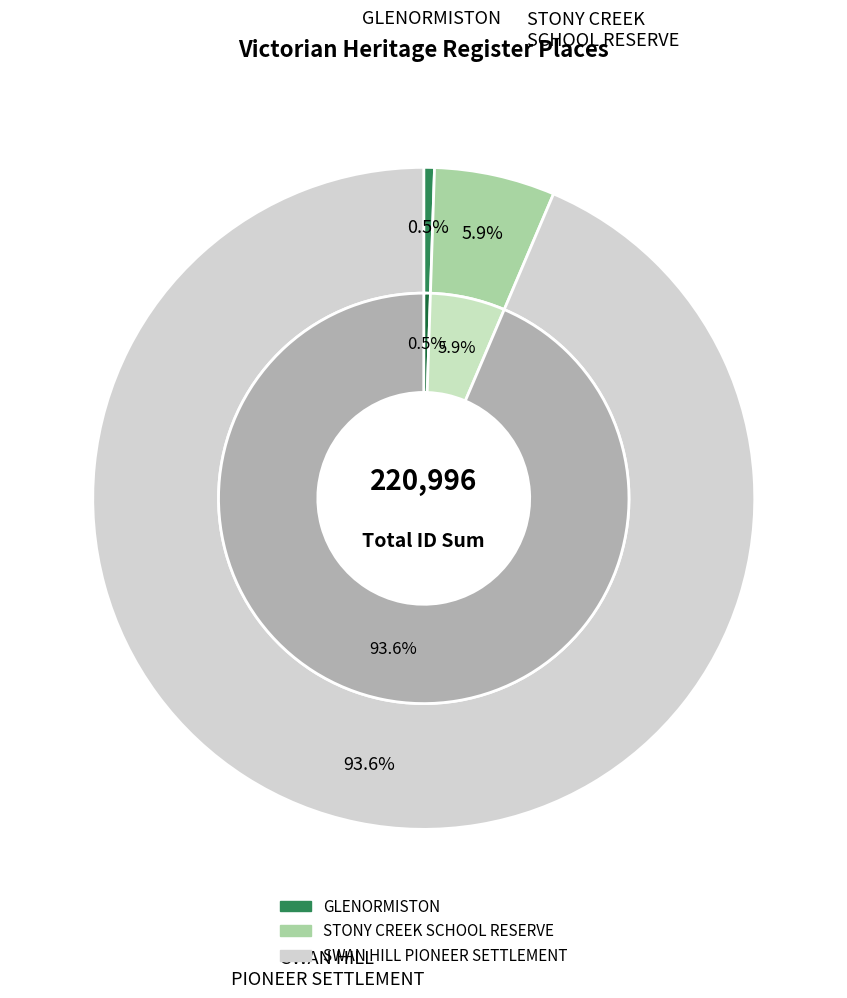

How many slices are in this pie chart?

3